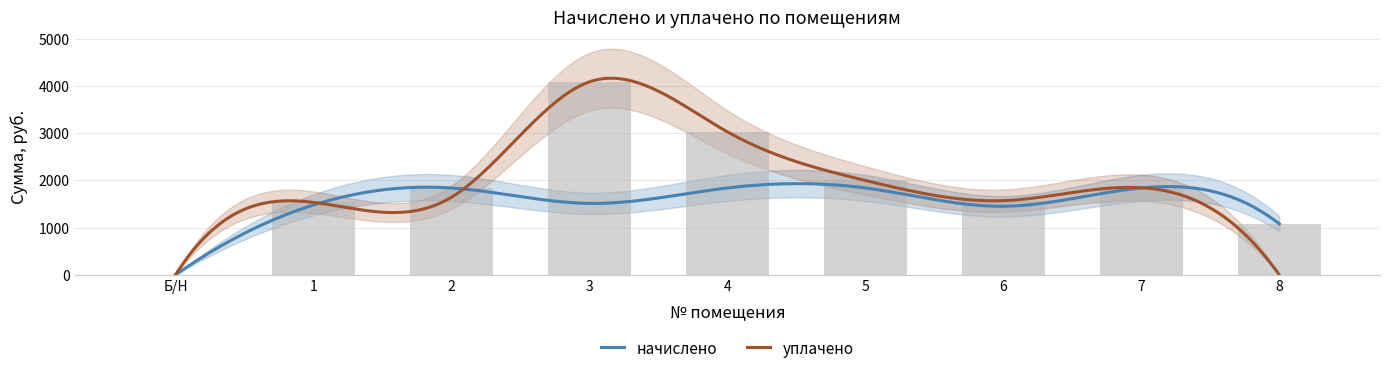

How many series are shown in this chart?

2